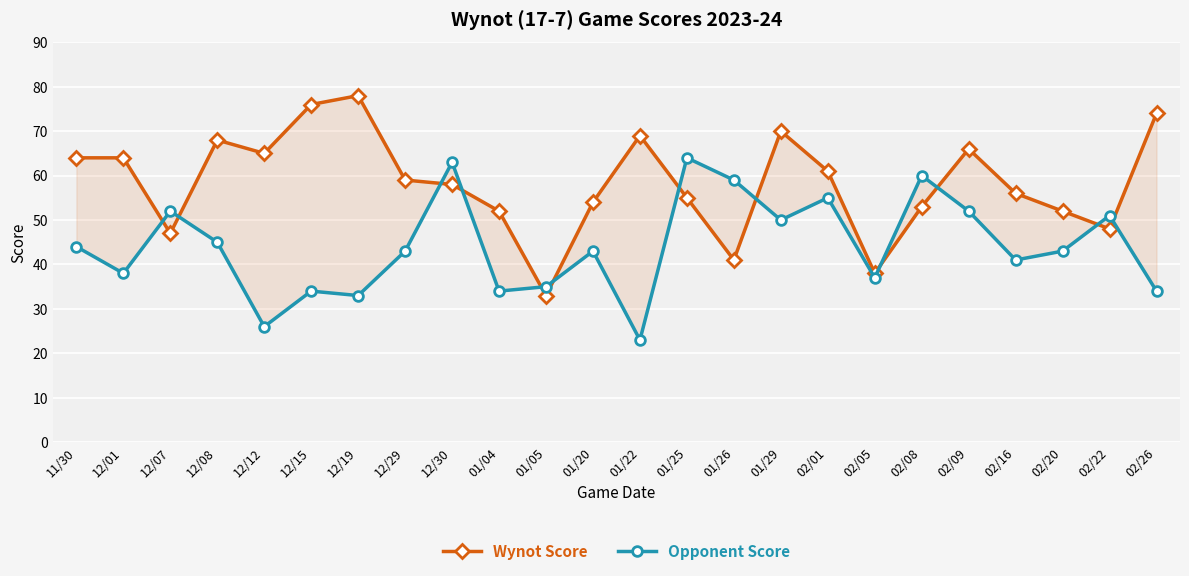

What is the difference between the Opponent Score values at 12/19 and 02/22?

18